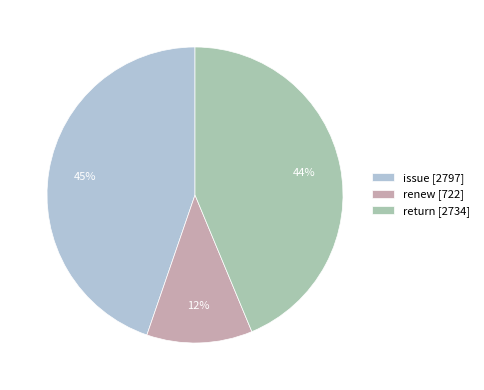

To the nearest percent, what is the average slice percentage?

33%